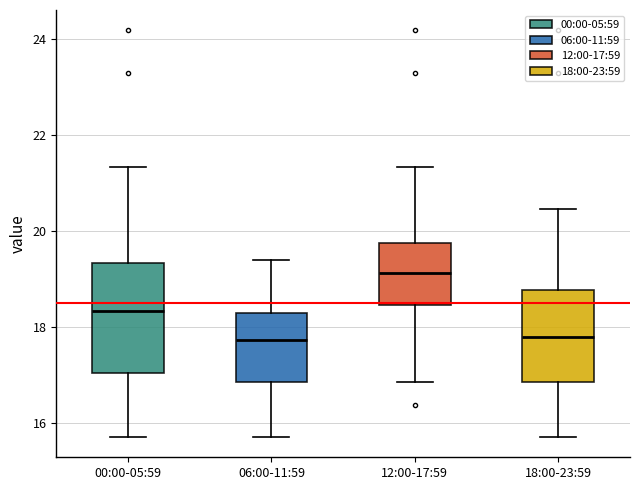

Reading left to right, read every box against the y-axis: the position of its median line, the range the box covers, and the ends of its whiskers. The values are not printed on the chart, so give them approximately, as read against the axis.

00:00-05:59: median 18.4, box 17.0 to 19.4, whiskers 15.8 to 21.4
06:00-11:59: median 17.8, box 16.8 to 18.2, whiskers 15.8 to 19.4
12:00-17:59: median 19.2, box 18.4 to 19.8, whiskers 16.8 to 21.4
18:00-23:59: median 17.8, box 16.8 to 18.8, whiskers 15.8 to 20.4